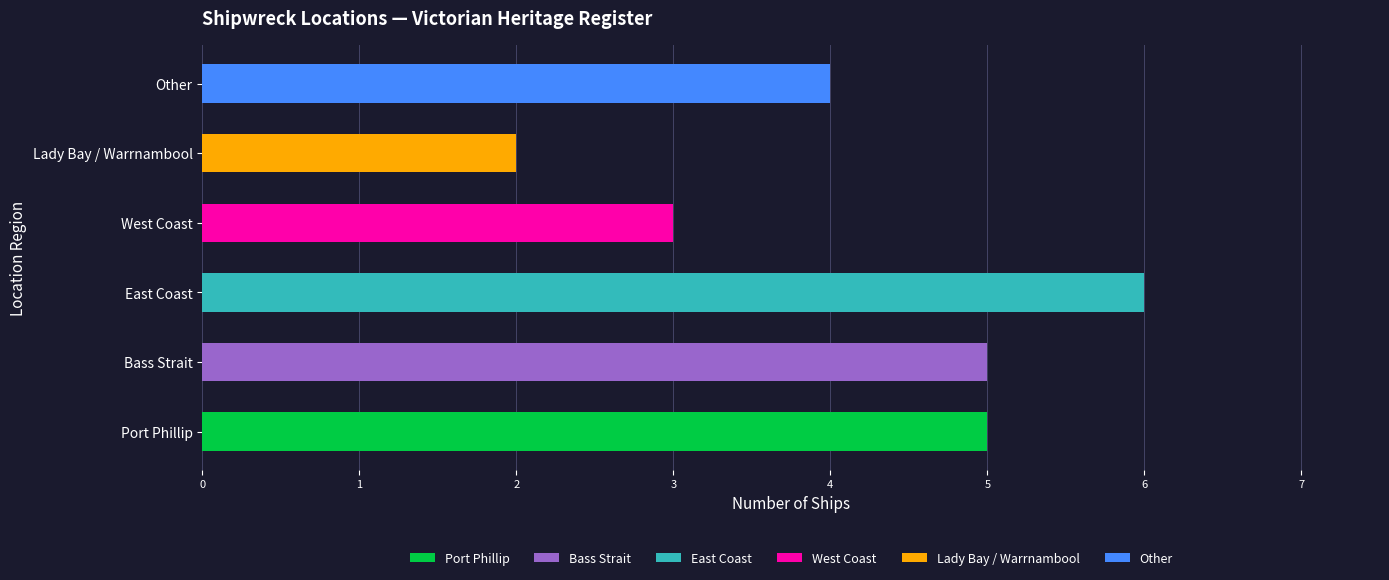

What is the ratio of the value at East Coast to the value at West Coast?

2.0